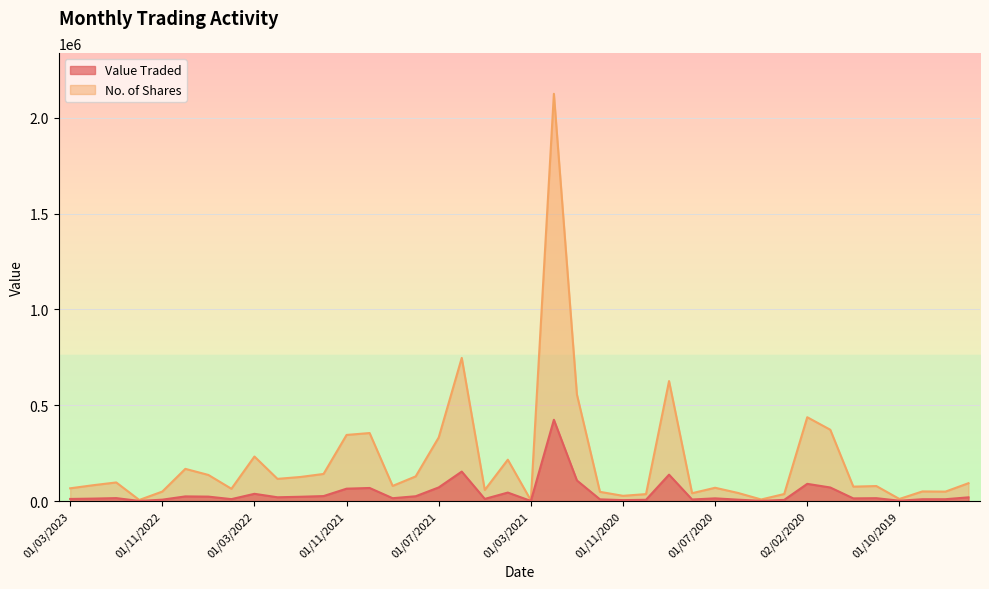

Reading right to left, transcribe all the data shown in this chart.

Value Traded: 01/07/2019=19655	01/08/2019=9902	01/09/2019=9806	01/10/2019=2136	03/11/2019=15262	01/12/2019=14200	02/01/2020=71048	02/02/2020=90082	01/03/2020=6400	10/05/2020=1286	01/06/2020=7481	01/07/2020=14374	04/08/2020=8414	01/09/2020=137968	01/10/2020=7000	01/11/2020=5109	01/12/2020=9190	03/01/2021=107743	01/02/2021=424306	01/03/2021=793	01/04/2021=44561	02/05/2021=11508	01/06/2021=154068	01/07/2021=71395	01/08/2021=25390	01/09/2021=15135	03/10/2021=68532	01/11/2021=64878	01/12/2021=26264	02/01/2022=22709	01/02/2022=20011	01/03/2022=38075	03/04/2022=10323	01/09/2022=23422	02/10/2022=24549	01/11/2022=7530	01/12/2022=899	02/01/2023=15644	01/02/2023=13059	01/03/2023=11276
No. of Shares: 01/07/2019=93491	01/08/2019=49500	01/09/2019=50488	01/10/2019=11189	03/11/2019=78598	01/12/2019=75525	02/01/2020=372324	02/02/2020=437680	01/03/2020=37050	10/05/2020=8500	01/06/2020=42432	01/07/2020=69659	04/08/2020=41232	01/09/2020=626354	01/10/2020=36493	01/11/2020=27625	01/12/2020=48348	03/01/2021=556228	01/02/2021=2125200	01/03/2021=4140	01/04/2021=216118	02/05/2021=58077	01/06/2021=747164	01/07/2021=332060	01/08/2021=128906	01/09/2021=79280	03/10/2021=355155	01/11/2021=345255	01/12/2021=141709	02/01/2022=125981	01/02/2022=116054	01/03/2022=232597	03/04/2022=64350	01/09/2022=136535	02/10/2022=168244	01/11/2022=49783	01/12/2022=5936	02/01/2023=97372	01/02/2023=82950	01/03/2023=66800